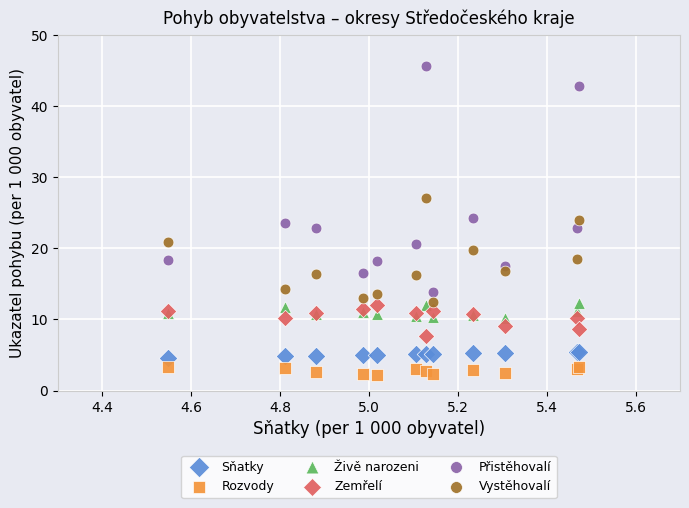

Which series contains the highest Y value?

Přistěhovalí